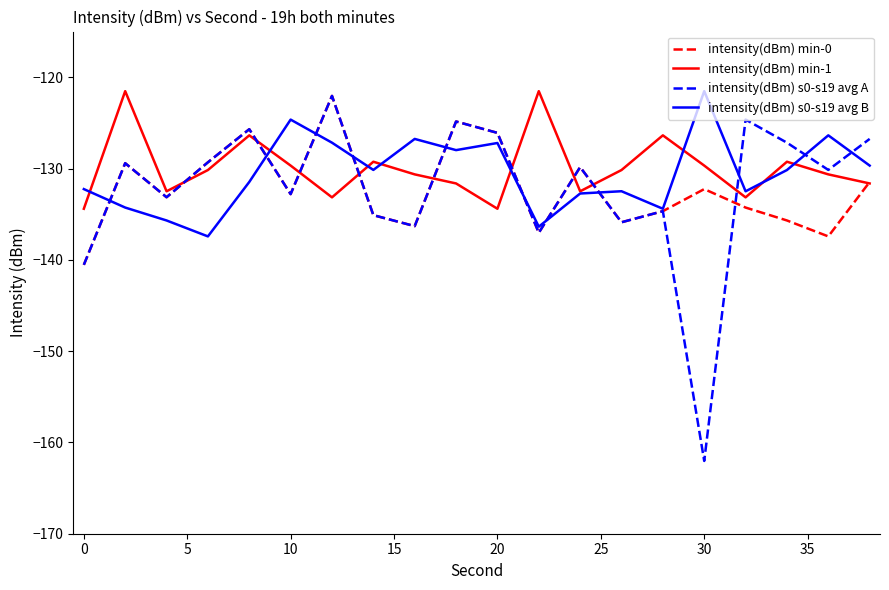

What is the greatest value displayed?

-121.5